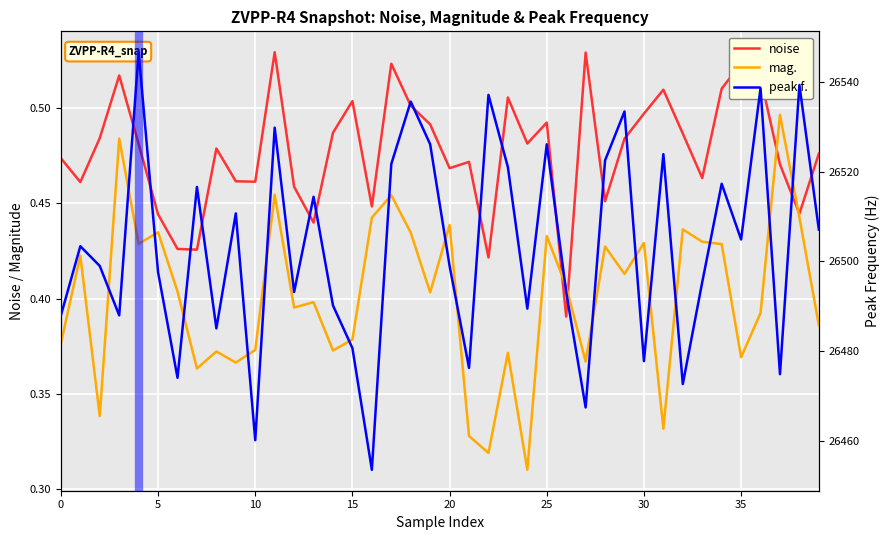

The peak f. series shows 10562.5 at 35. True or false?

False